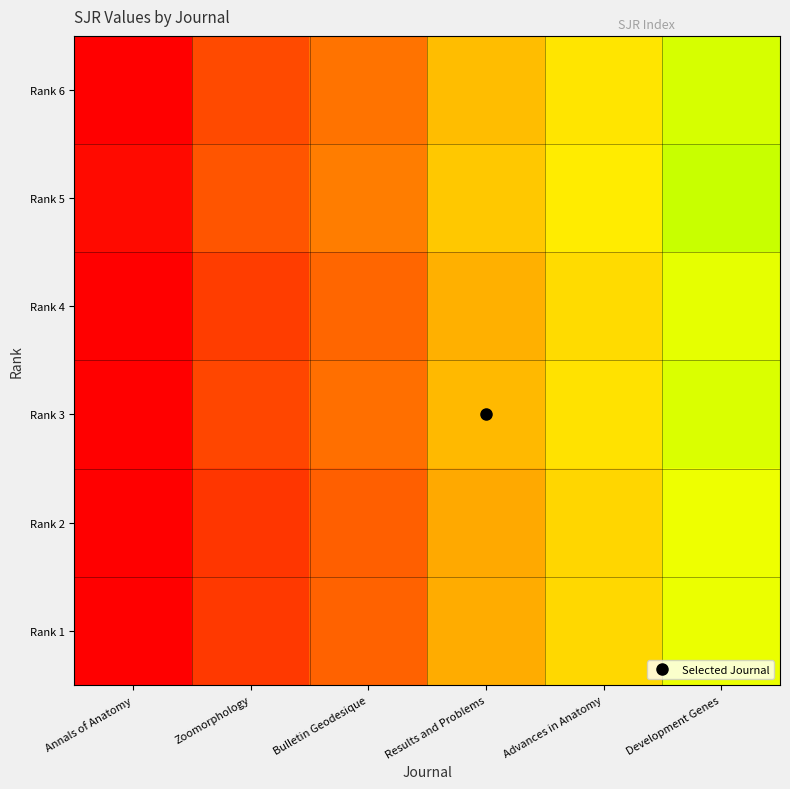

At how many categories does at least one series exceed 2?

1